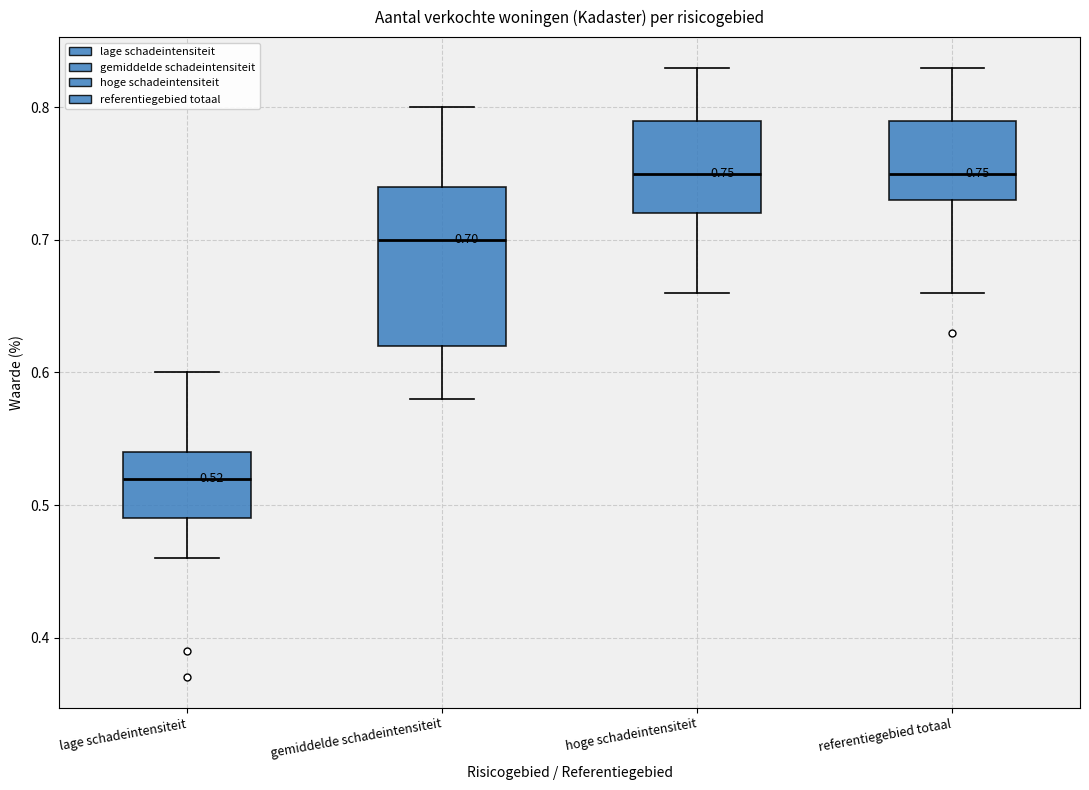

Comparing the boxes themselves (not the whiskers), which one is the tallest?

gemiddelde schadeintensiteit